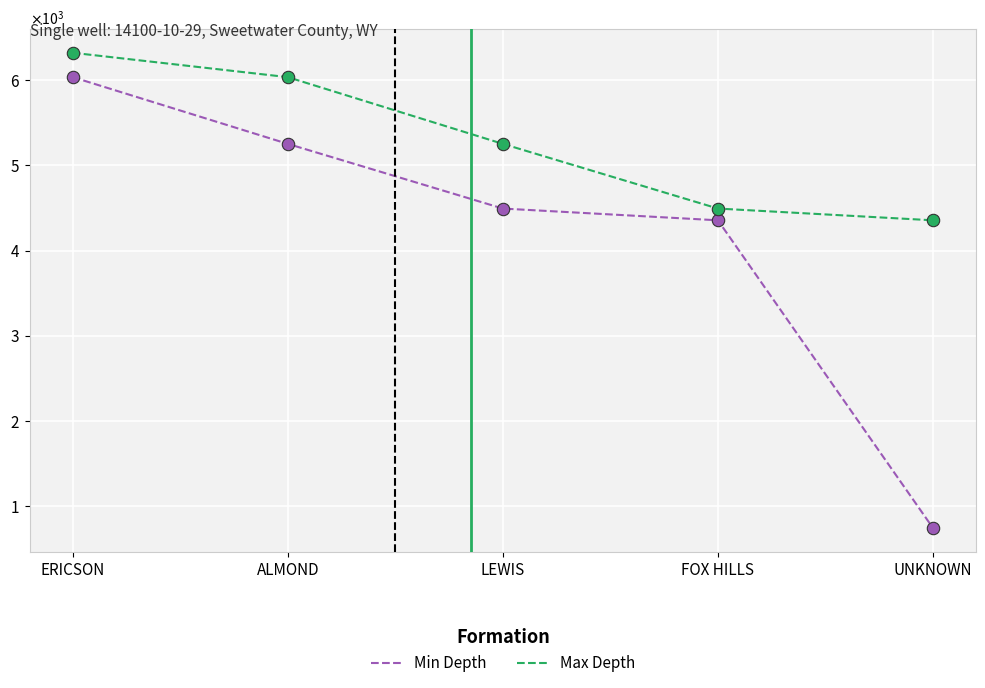

At how many categories does at least one series exceed 4054?

5